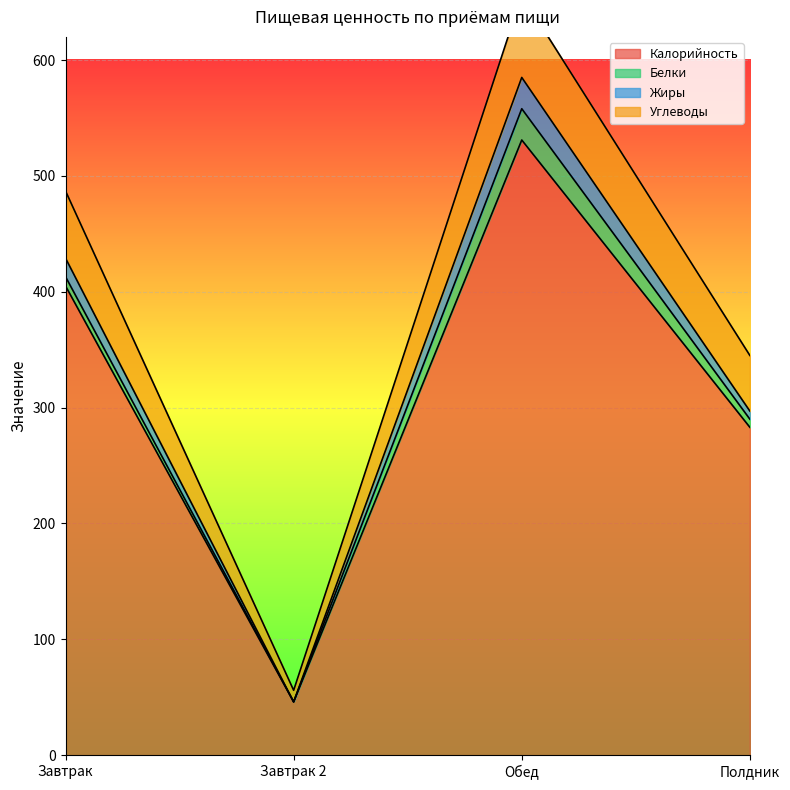

True or false: Калорийность and Углеводы intersect in this chart.

False